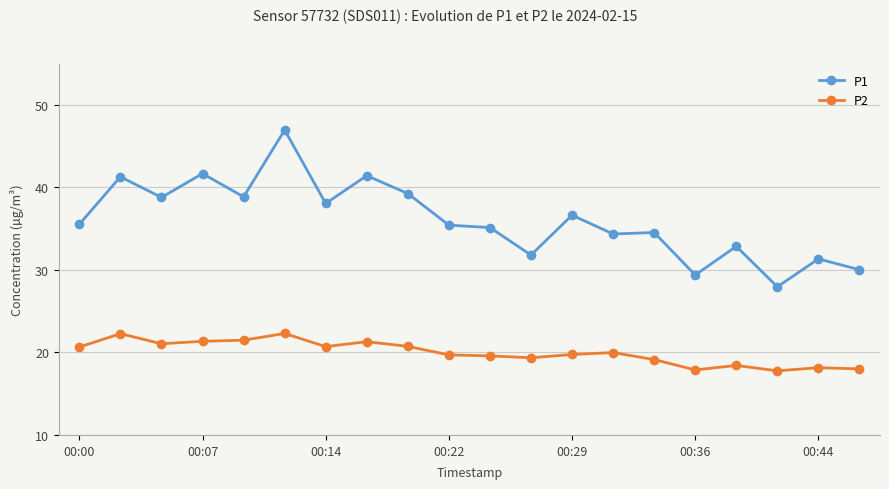

What is the average value of the P1 series?

36.1